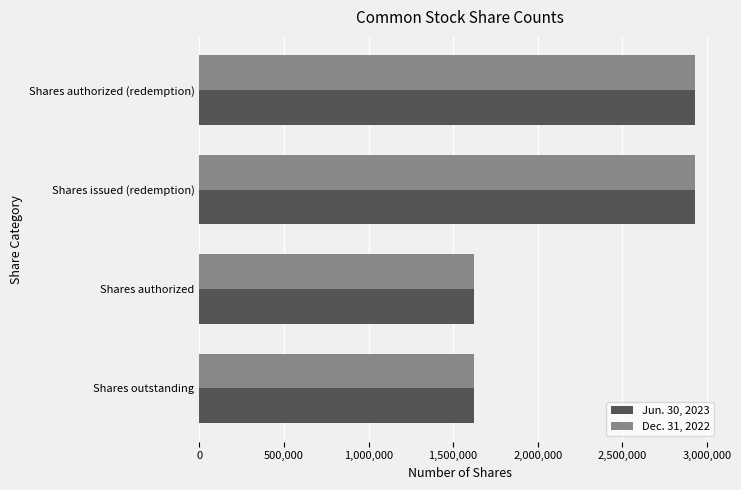

What is the total value across all series at Shares issued (redemption)?

5860180